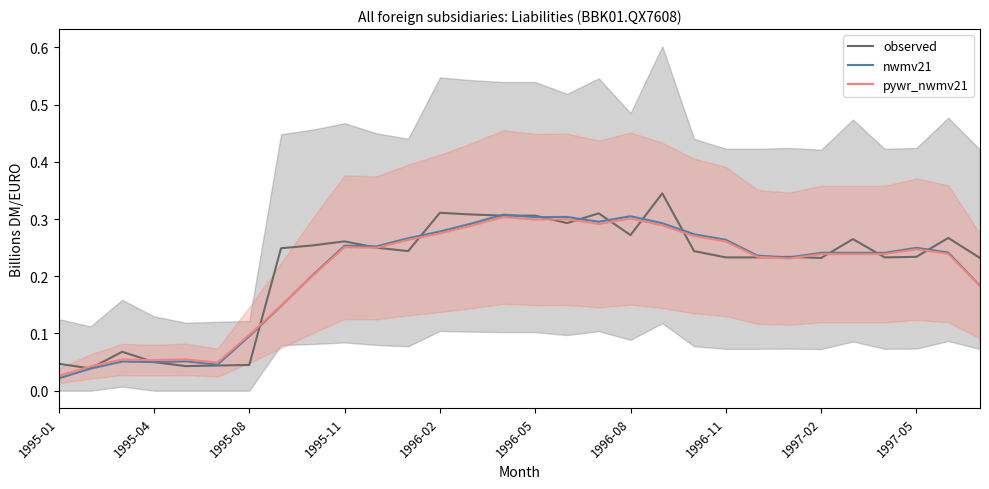

Is it true that pywr_nwmv21 equals 0.3 at 20?

True